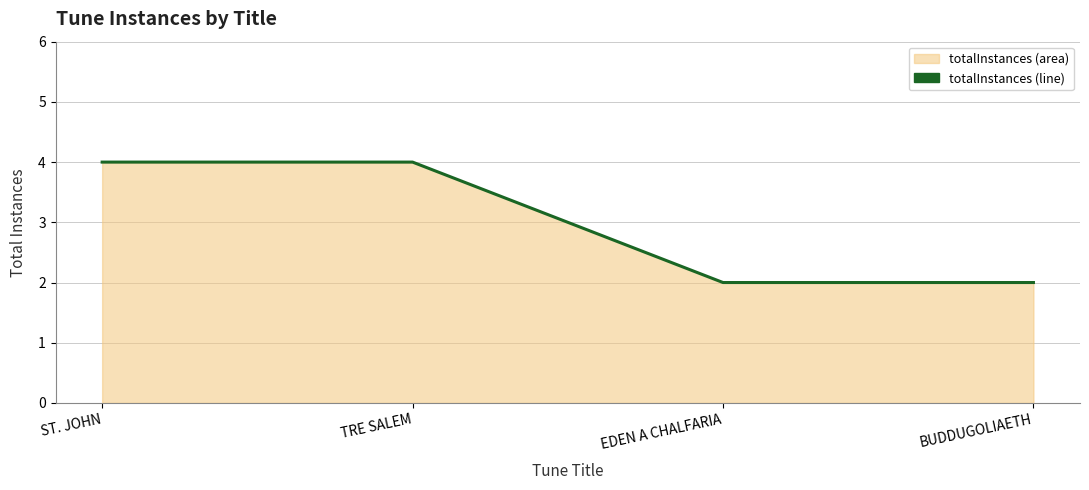

Does the chart have visible grid lines?

Yes